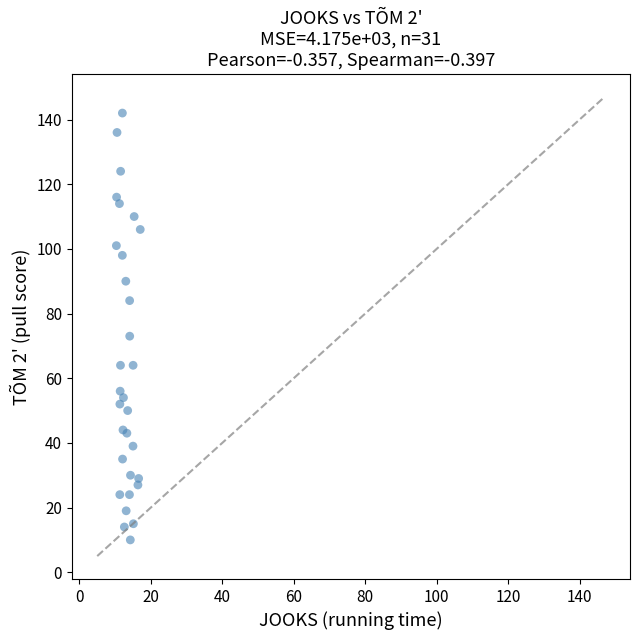

What Y value in the scatter plot is closest to 76?

73